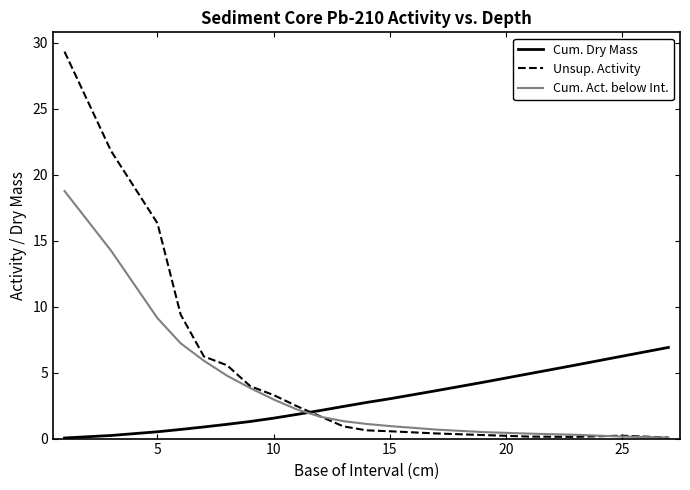

List the series in order of their peak value, highest first.

Unsup. Activity, Cum. Act. below Int., Cum. Dry Mass